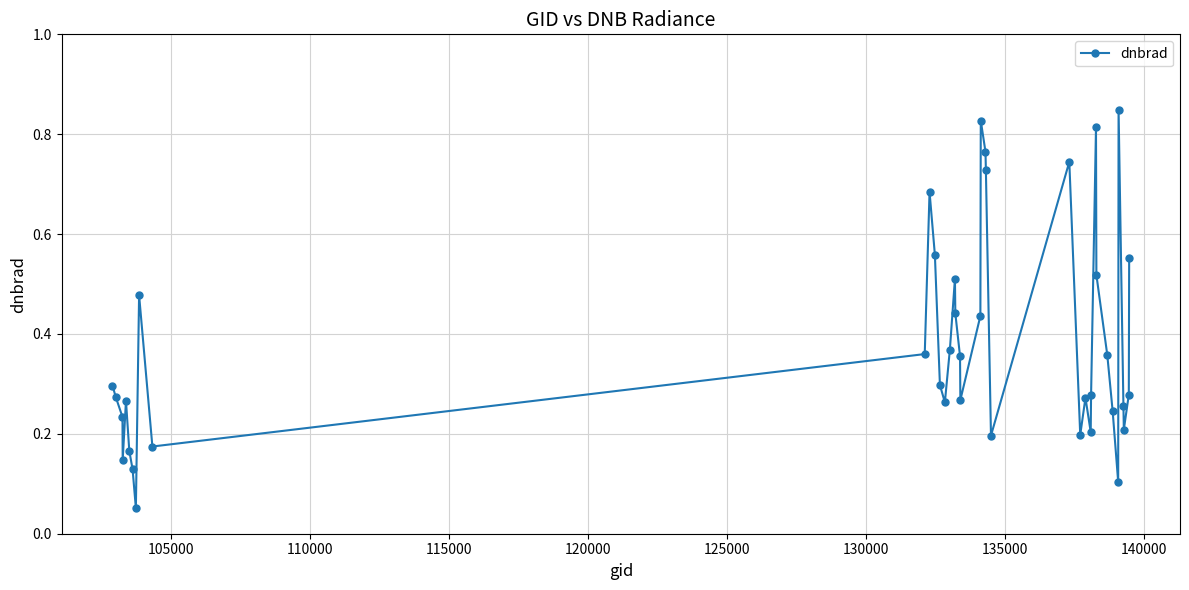

True or false: the data has more than 0 interior local peaks.

True